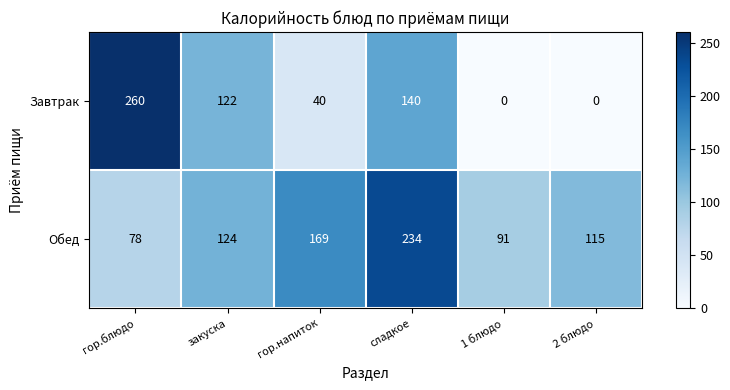

Is it true that Обед equals 37 at 2 блюдо?

False